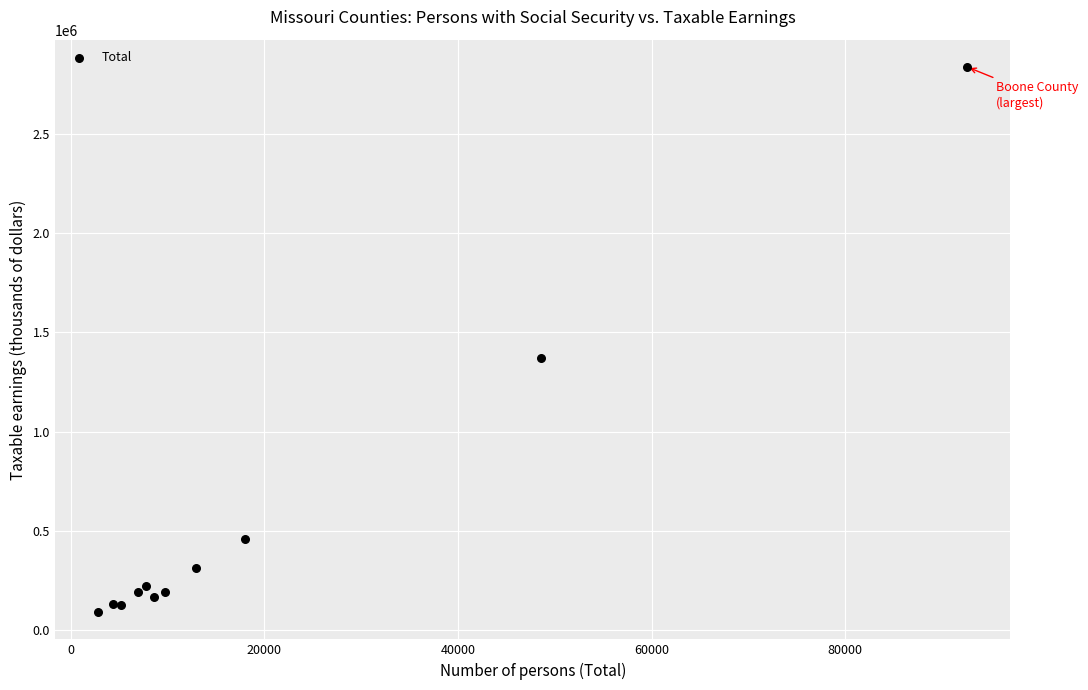

What Y value in the scatter plot is closest to 1463908?

1371995